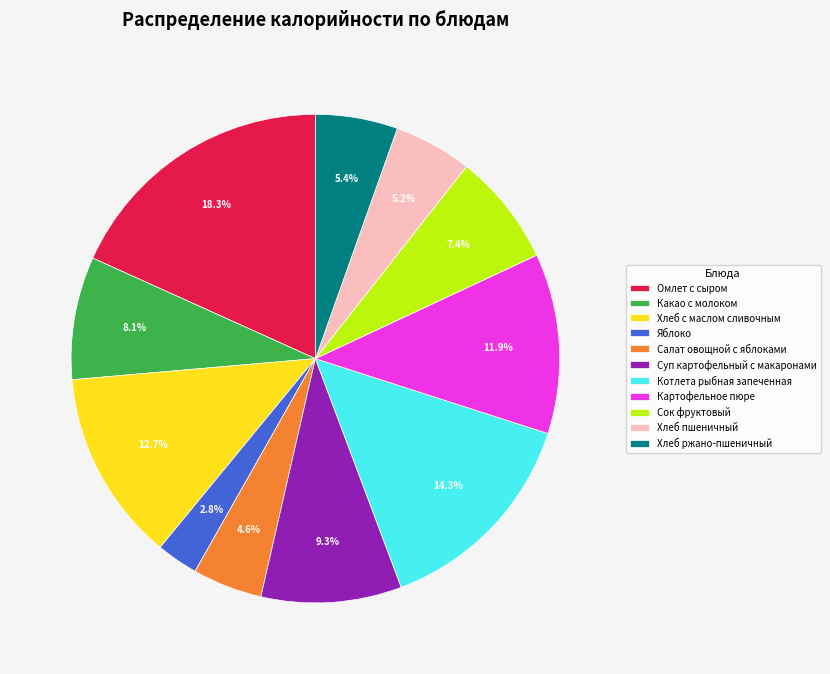

Is there a majority slice in this chart?

No